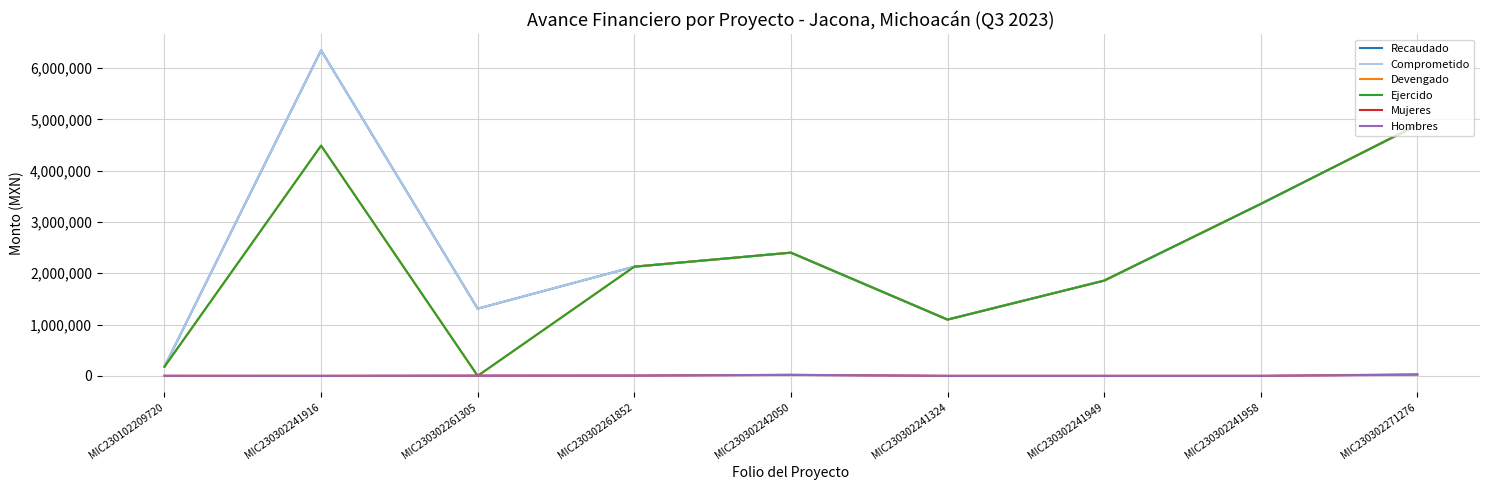

Is this an area chart (filled region under the line)?

No